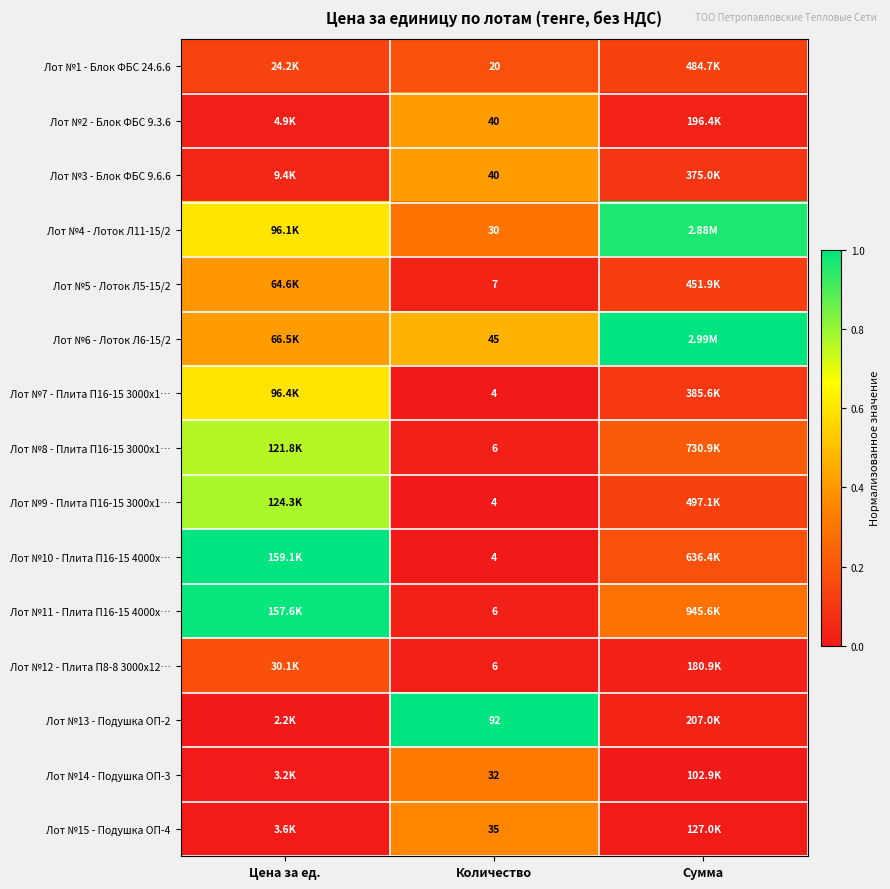

Rank the series at Количество from highest to lowest value.

Лот №13 - Подушка ОП-2, Лот №6 - Лоток Л6-15/2, Лот №2 - Блок ФБС 9.3.6, Лот №3 - Блок ФБС 9.6.6, Лот №15 - Подушка ОП-4, Лот №14 - Подушка ОП-3, Лот №4 - Лоток Л11-15/2, Лот №1 - Блок ФБС 24.6.6, Лот №5 - Лоток Л5-15/2, Лот №8 - Плита П16-15 3000x1…, Лот №11 - Плита П16-15 4000x…, Лот №12 - Плита П8-8 3000x12…, Лот №7 - Плита П16-15 3000x1…, Лот №9 - Плита П16-15 3000x1…, Лот №10 - Плита П16-15 4000x…